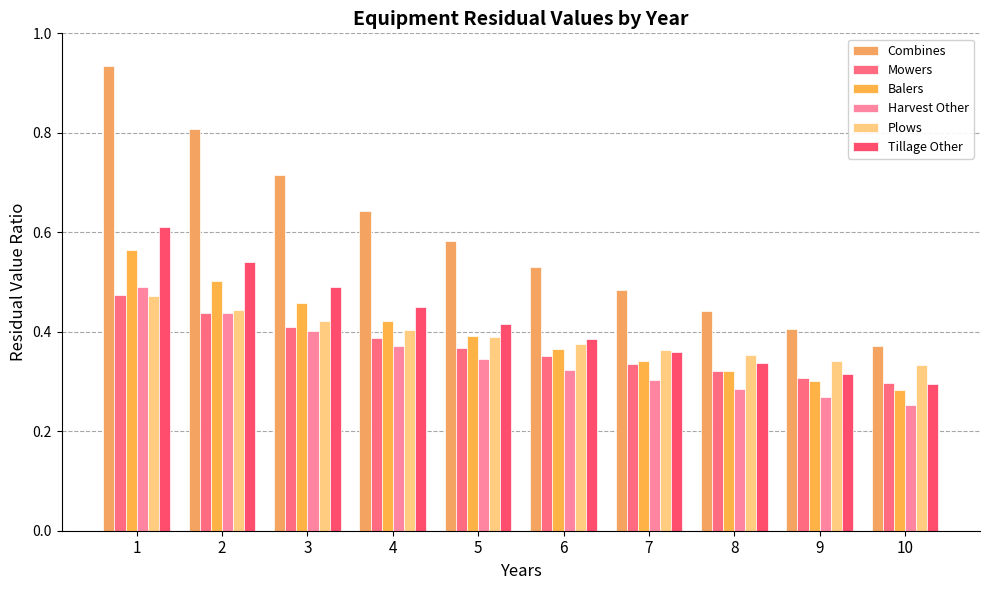

At 10, list the series in order from smallest to largest.

Harvest Other, Balers, Tillage Other, Mowers, Plows, Combines